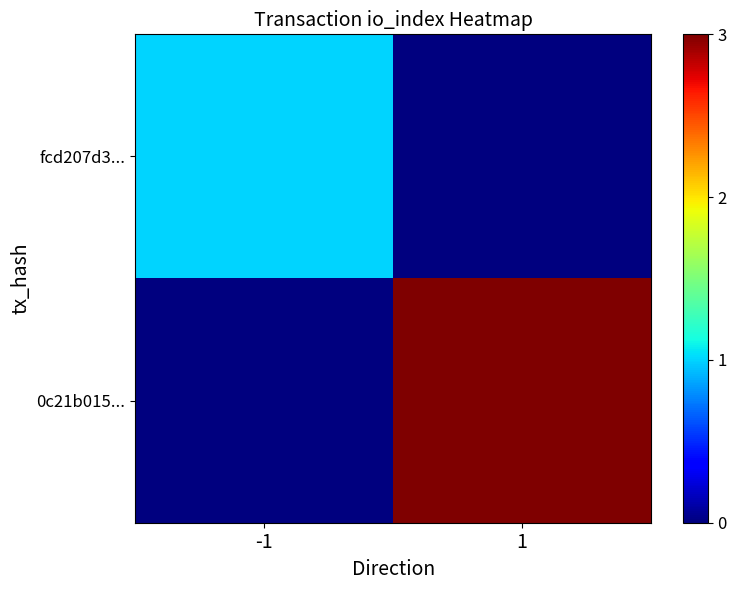

Which has a higher value, -1 or 1?

-1